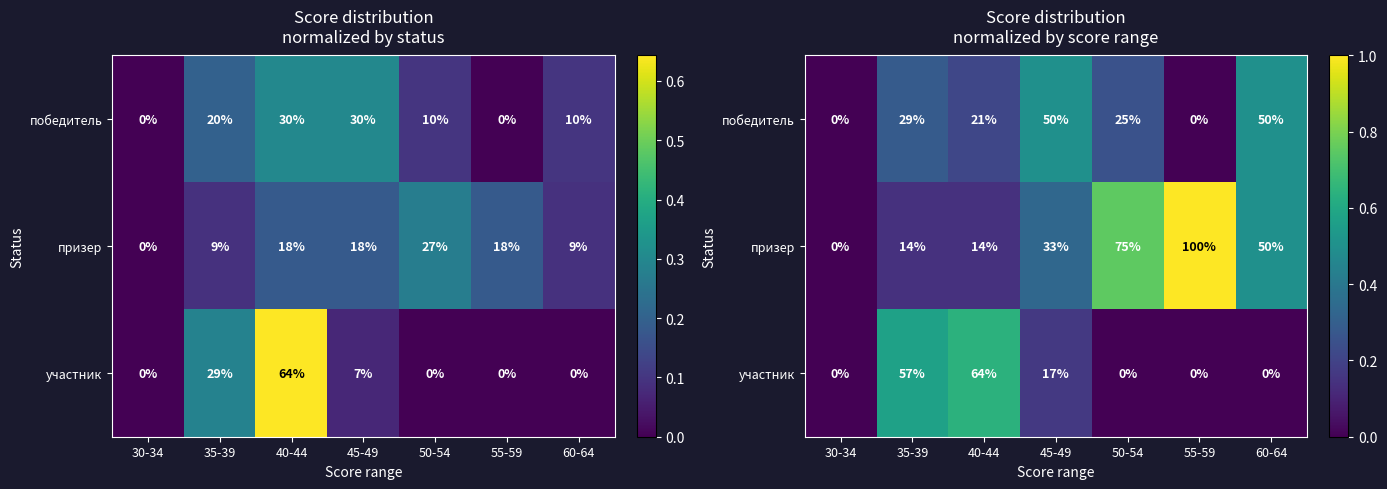

At 60-64, list the series in order from smallest to largest.

участник, победитель, призер